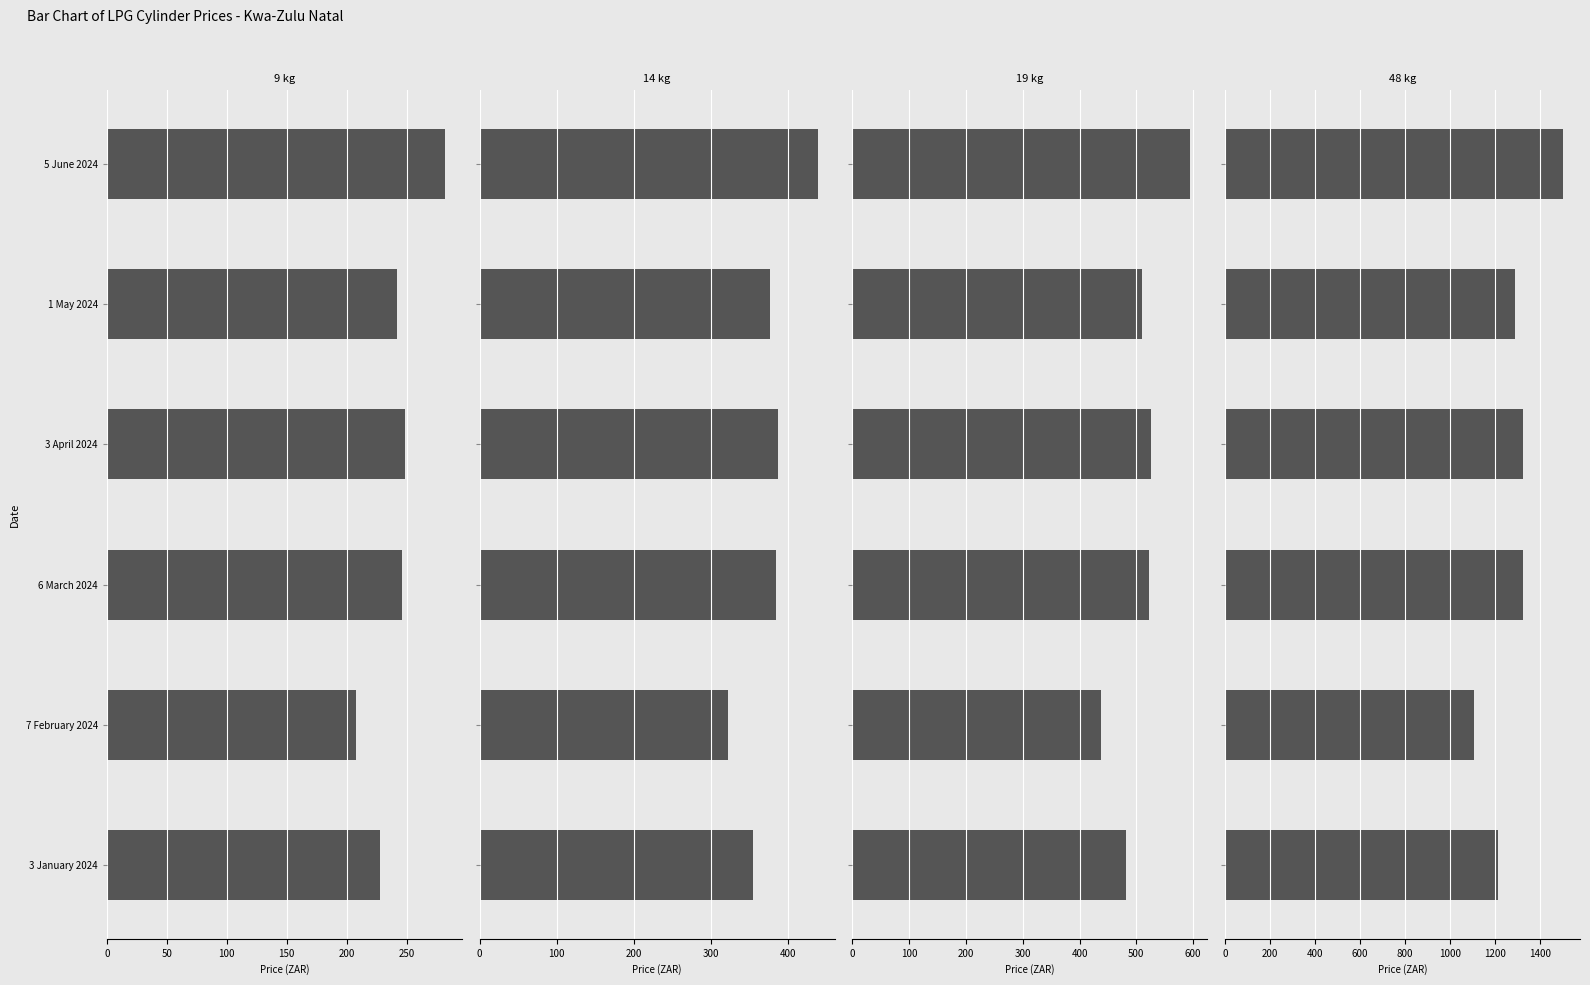

What is the total value across all series at 6 March 2024?

2474.9